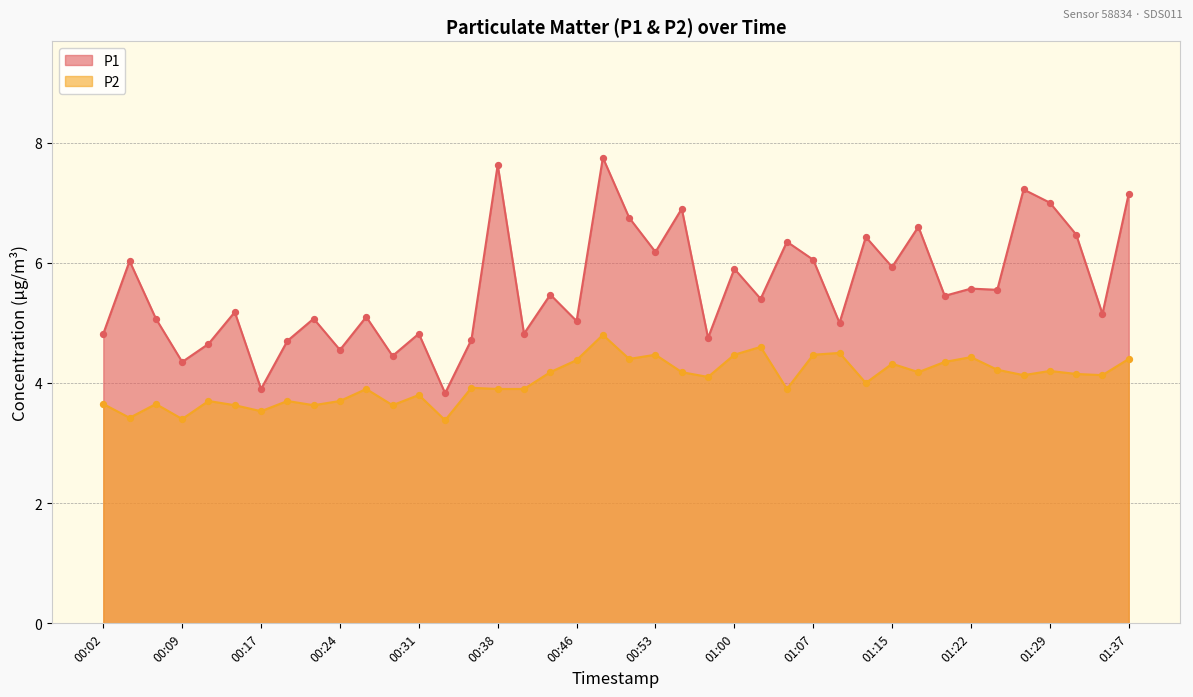

Which series has the widest spread of Y values?

P1